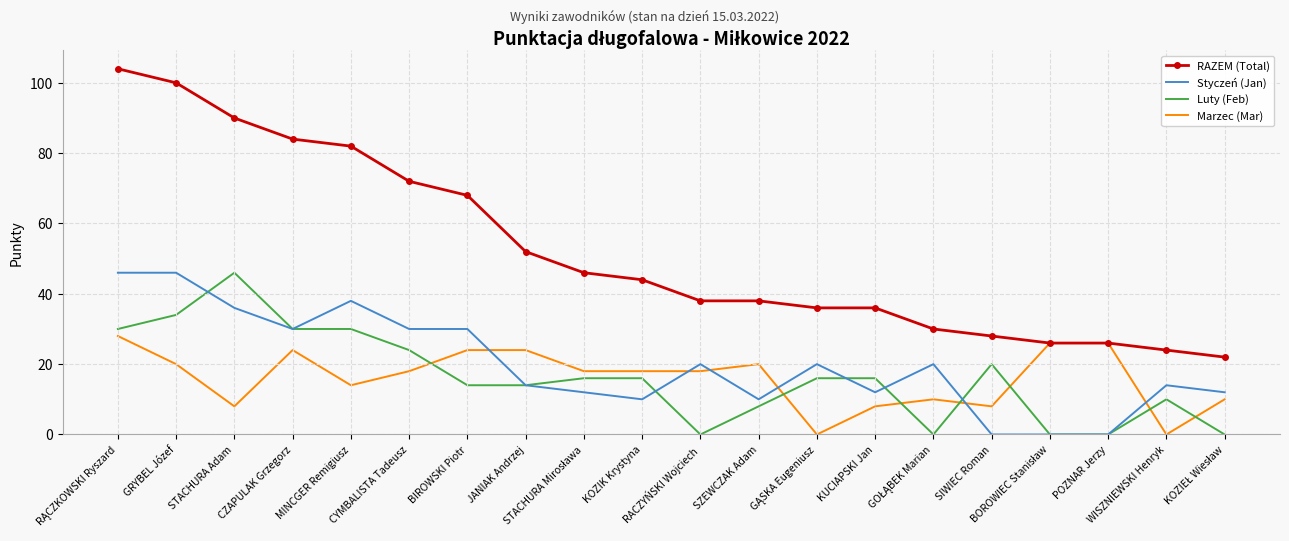

True or false: Styczeń (Jan) and RAZEM (Total) cross at least once.

False